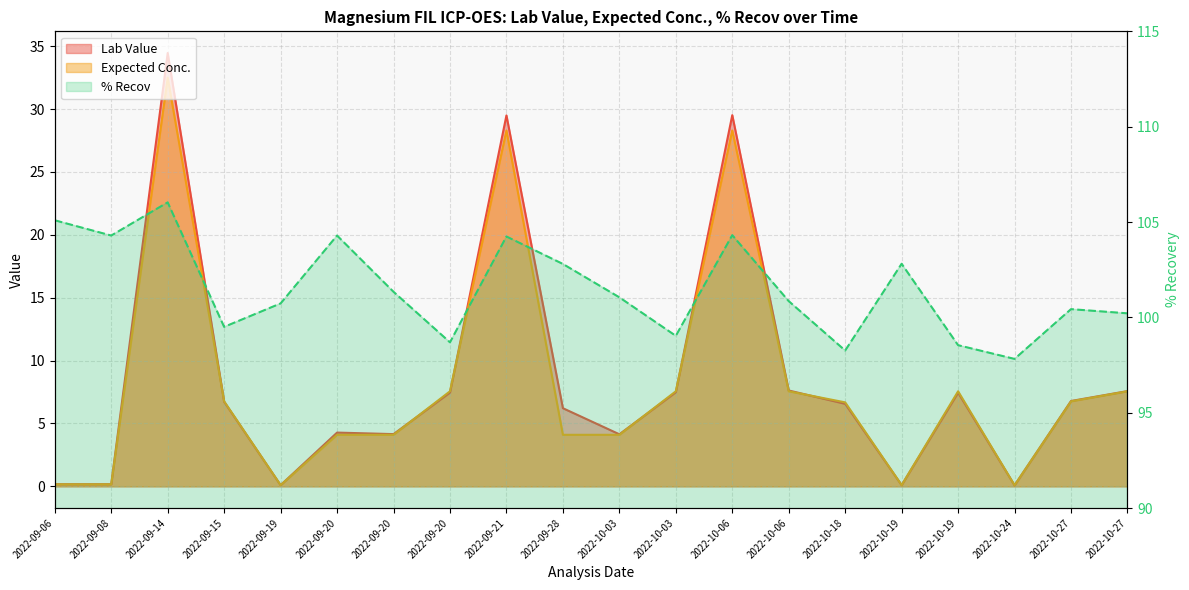

Reading right to left, list all the values displayed in this chart.

Lab Value line: 7.6	6.8	0.1	7.5	0.1	6.6	7.6	29.5	7.5	4.1	6.2	29.5	7.5	4.2	4.3	0.1	6.7	34.5	0.2	0.2
Expected Conc. line: 7.6	6.8	0.1	7.6	0.1	6.7	7.6	28.3	7.6	4.1	4.1	28.3	7.6	4.1	4.1	0.1	6.8	32.5	0.2	0.2
% Recov line: 100.2	100.4	97.8	98.5	102.8	98.3	100.8	104.3	99.0	101.0	102.8	104.2	98.7	101.3	104.3	100.7	99.5	106.0	104.3	105.1